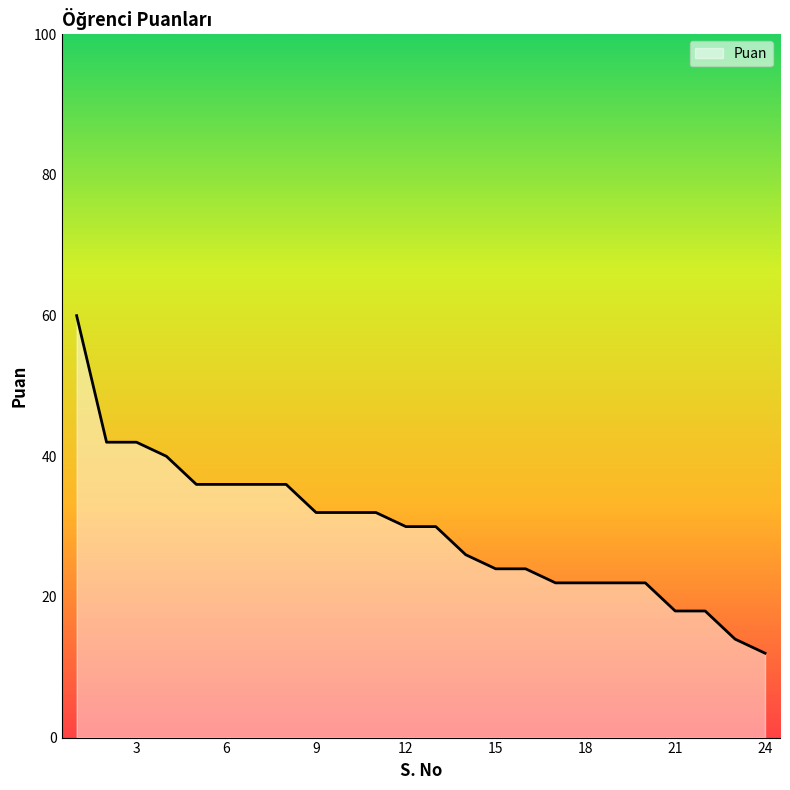

What is the smallest value displayed?

12